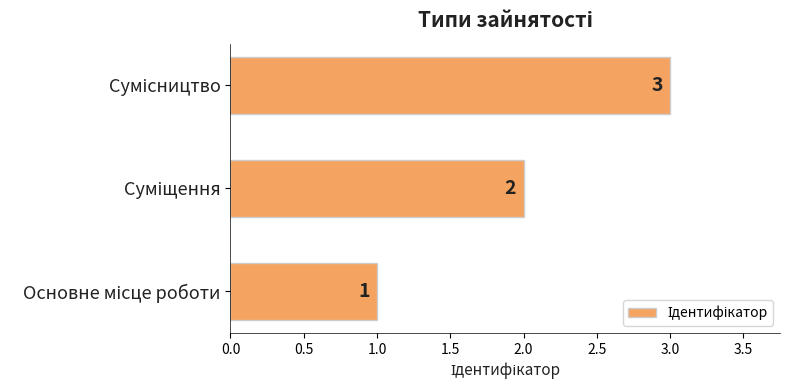

How many values are between 1 and 3?

3